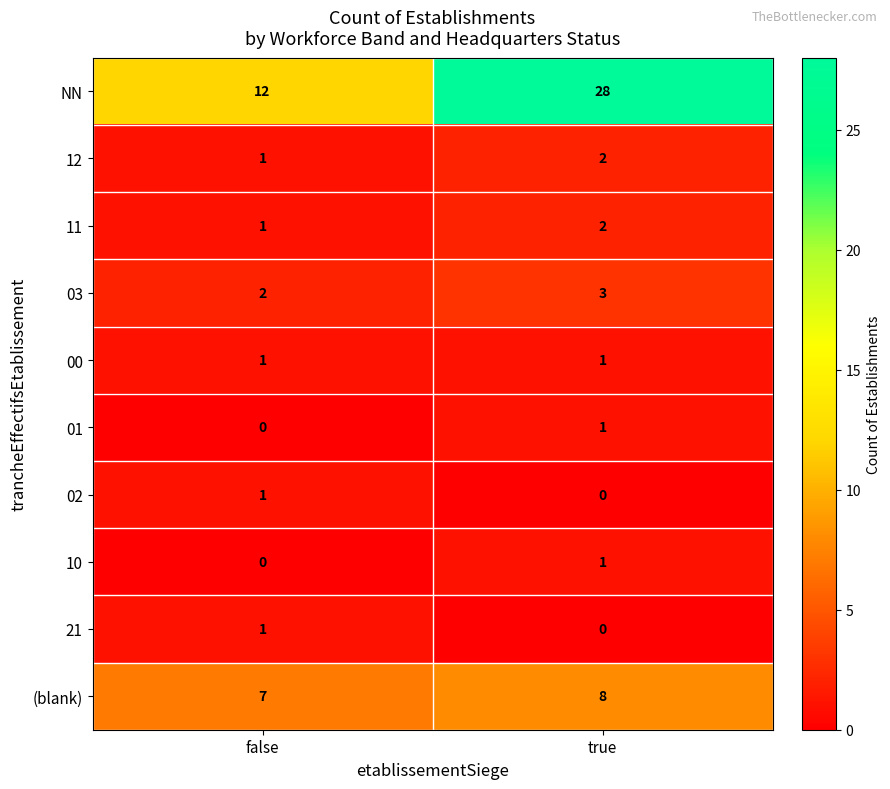

Reading right to left, what are all the values shown in this chart?

NN: true=28	false=12
12: true=2	false=1
11: true=2	false=1
03: true=3	false=2
00: true=1	false=1
01: true=1	false=0
02: true=0	false=1
10: true=1	false=0
21: true=0	false=1
(blank): true=8	false=7